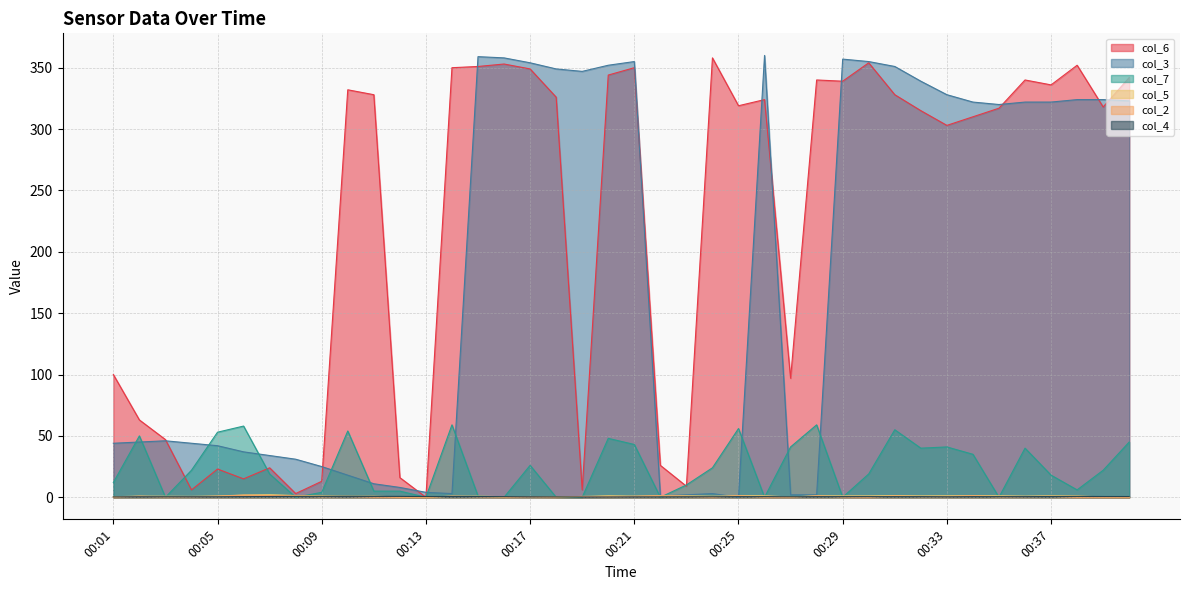

The value of col_4 at 00:02 is 0.4. True or false?

True